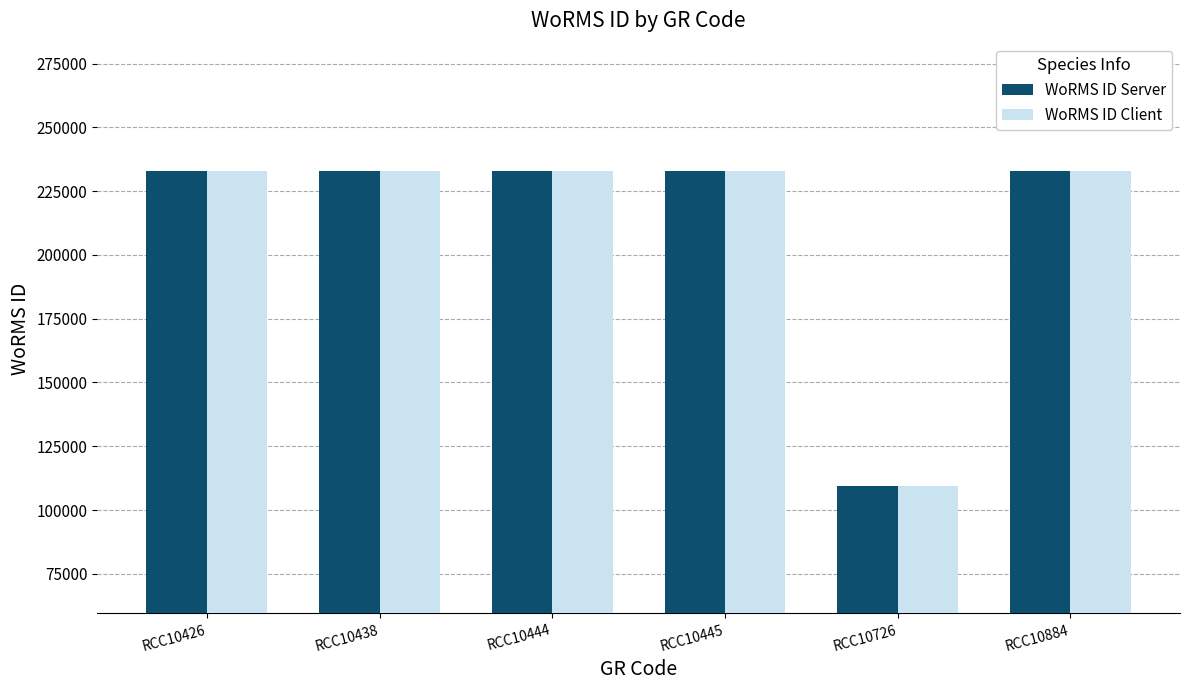

The WoRMS ID Client series shows 93957 at RCC10445. True or false?

False